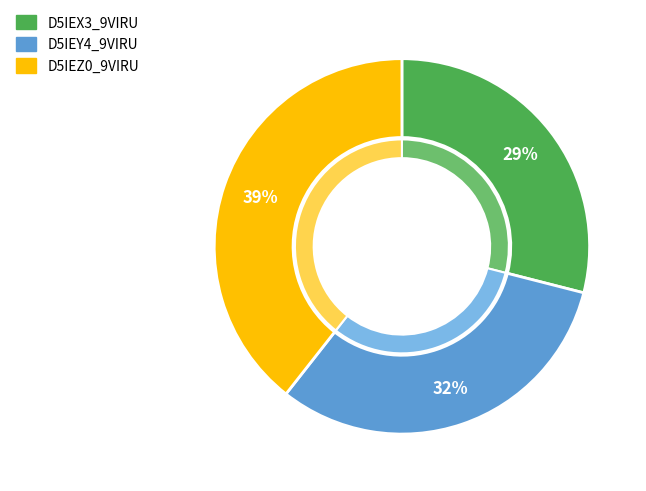

Do D5IEZ0_9VIRU and D5IEX3_9VIRU together represent more than half of the pie?

Yes